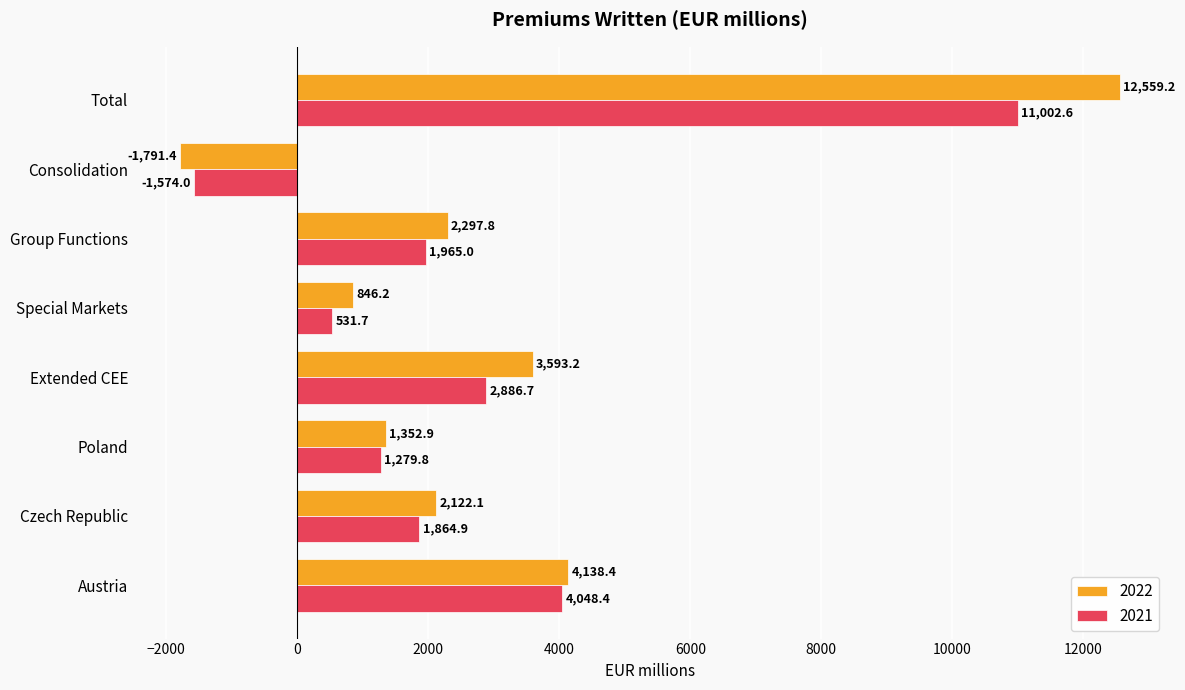

What is the difference between the 2022 values at Group Functions and Extended CEE?

1295.4